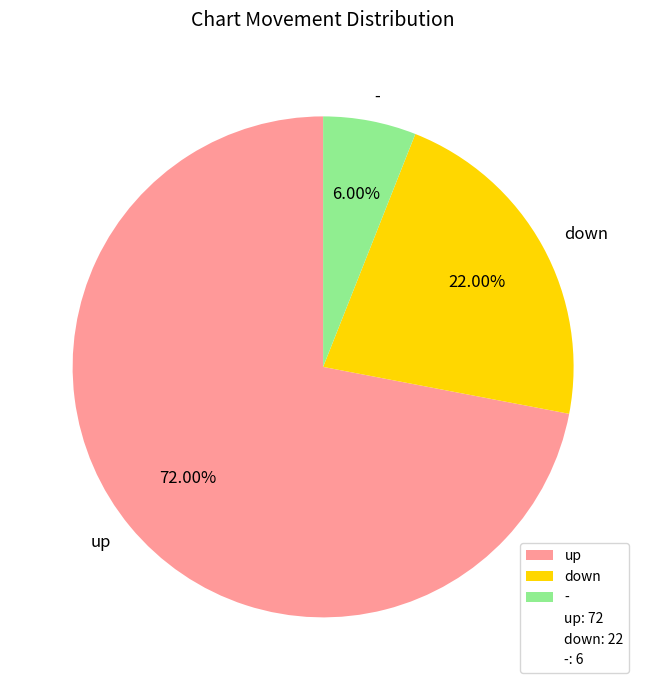

Is there a majority slice in this chart?

Yes